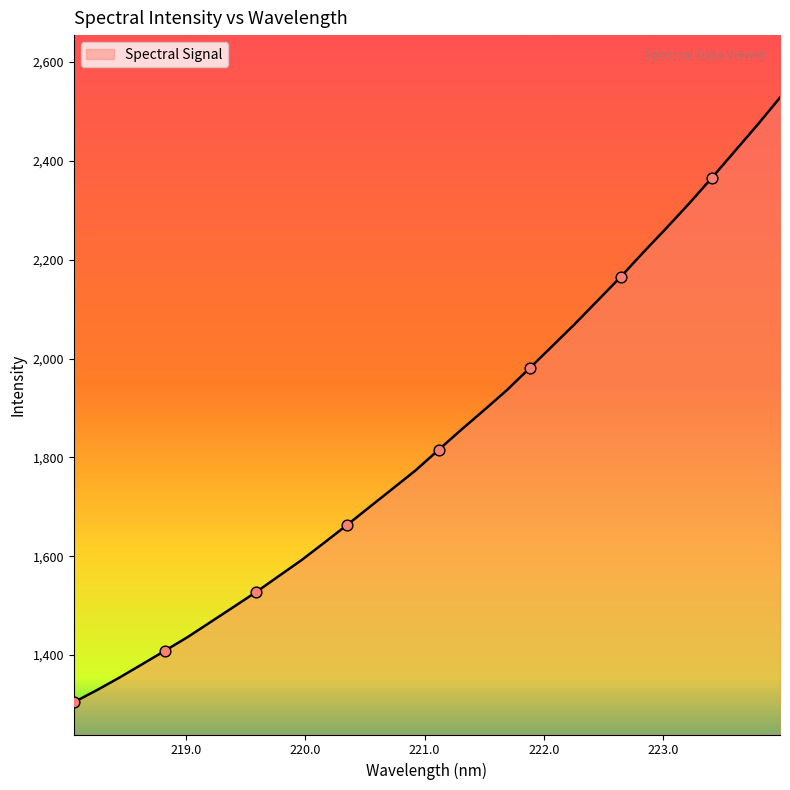

What is the maximum value shown in the chart?

2528.0